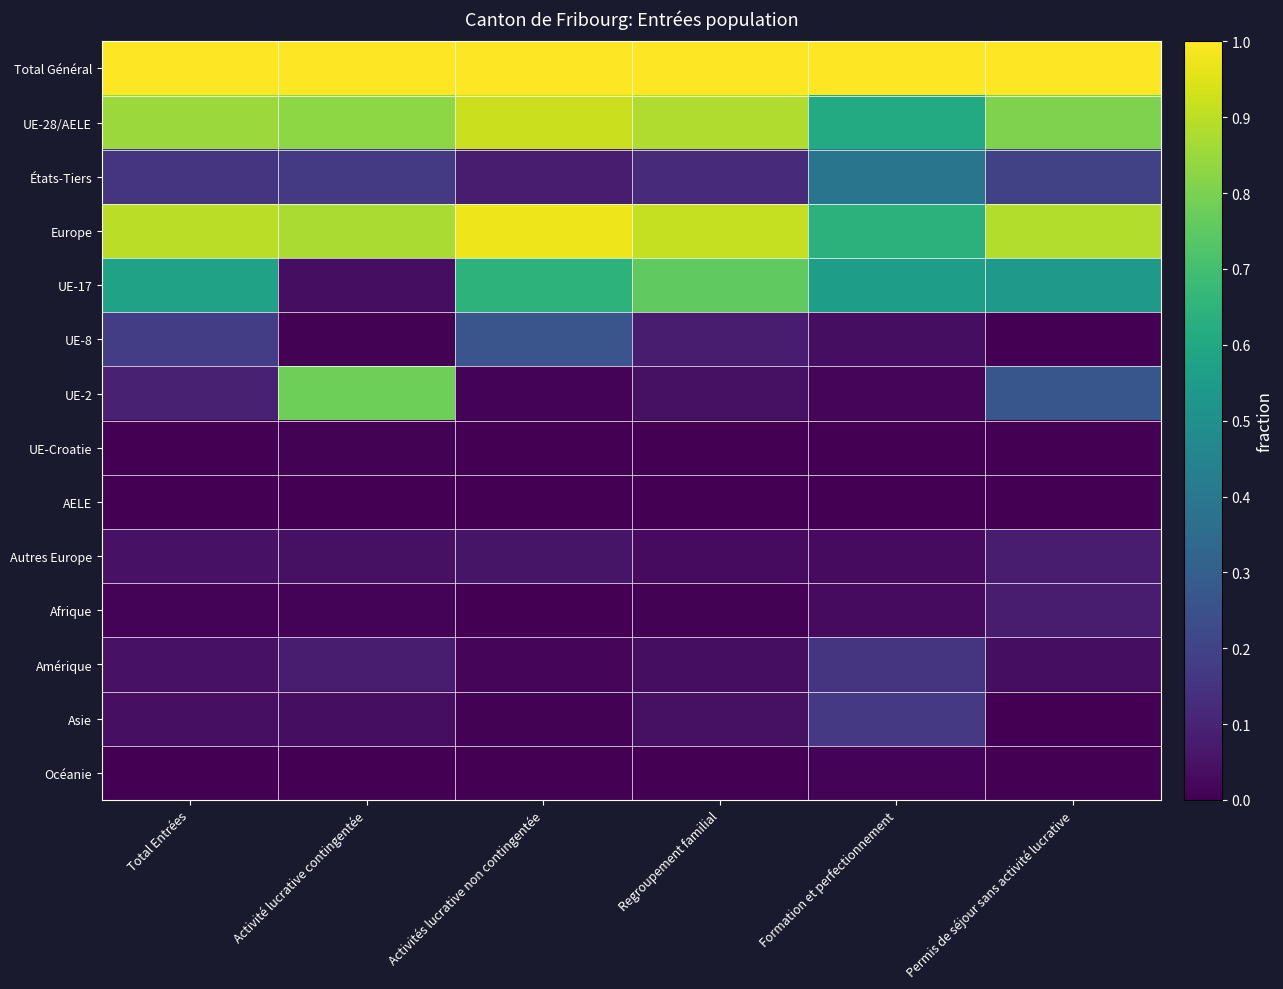

At which category is the sum across all series the highest?

Activités lucrative non contingentée